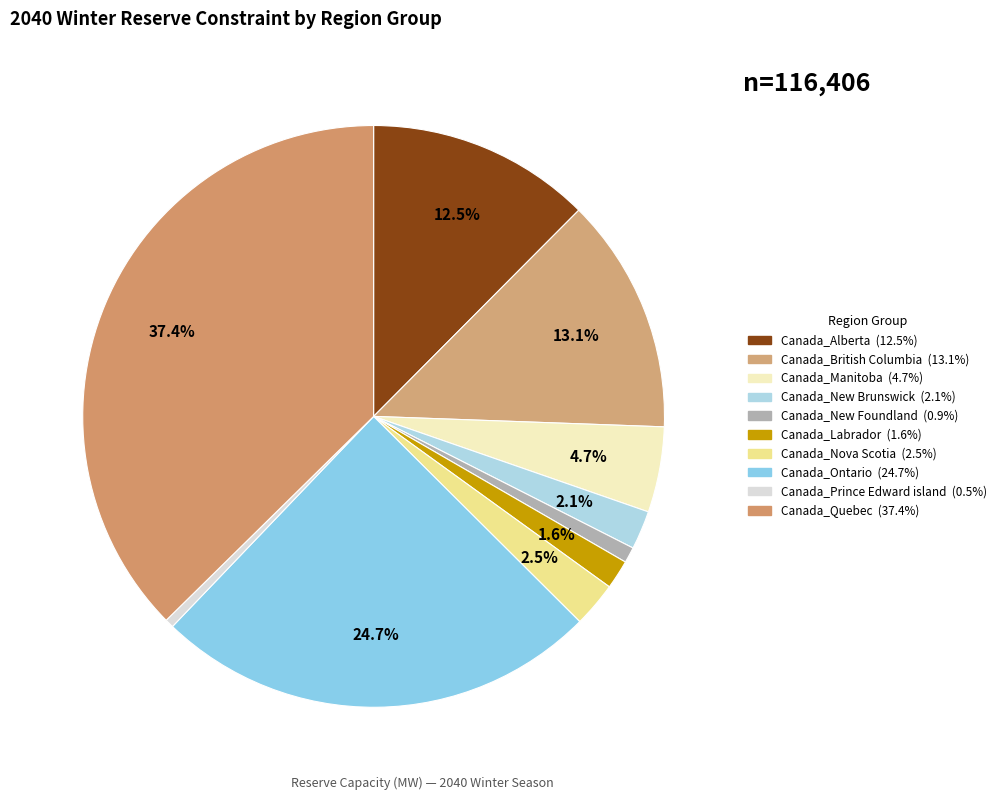

What portion of the pie excludes Canada_Labrador?

98.4%